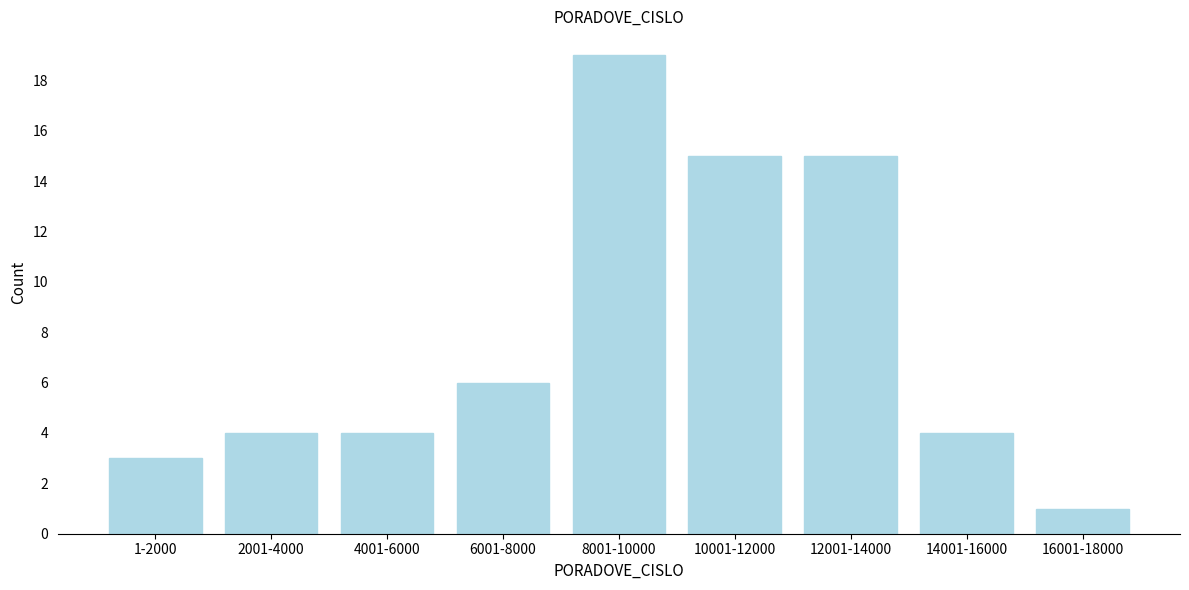

Reading right to left, what are all the values shown in this chart?

16001-18000=1	14001-16000=4	12001-14000=15	10001-12000=15	8001-10000=19	6001-8000=6	4001-6000=4	2001-4000=4	1-2000=3